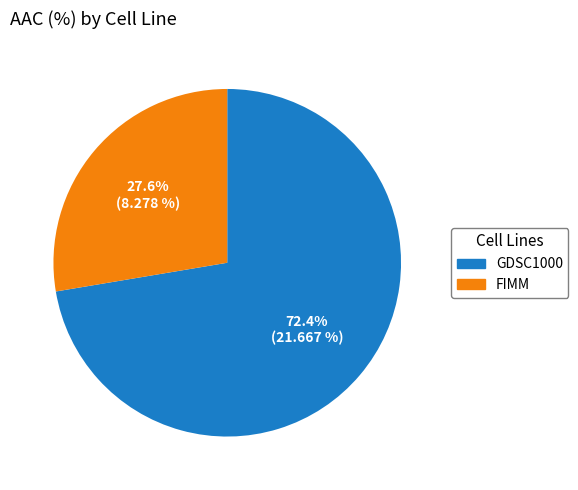

What percentage do FIMM and GDSC1000 together represent?

100.0%